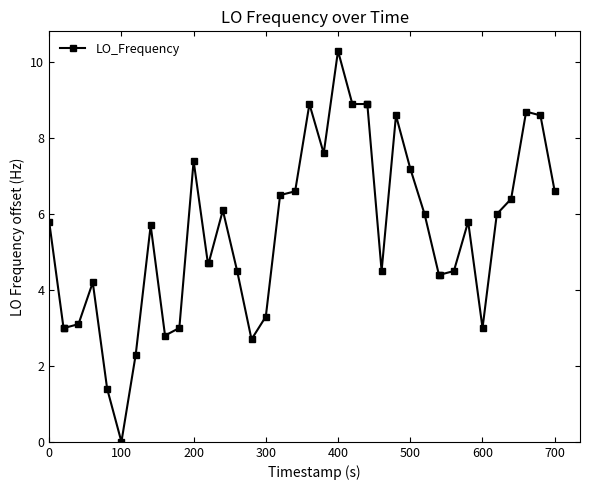

What is the difference between the maximum and second lowest values?

8.9